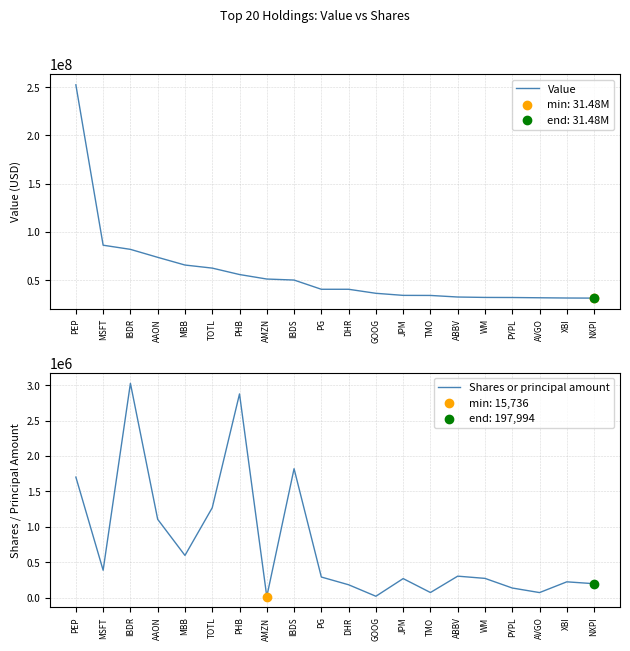

Which series contains the lowest Y value?

Shares or principal amount